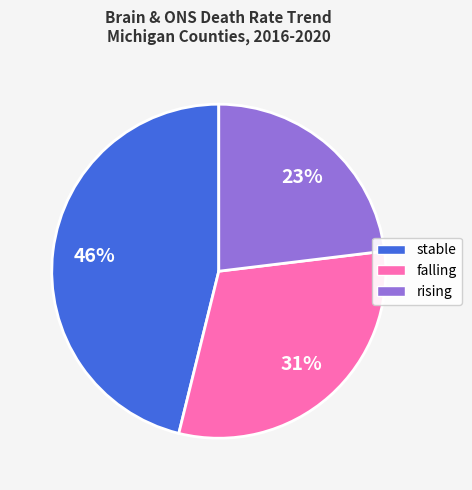

True or false: falling accounts for 31% of the total.

True